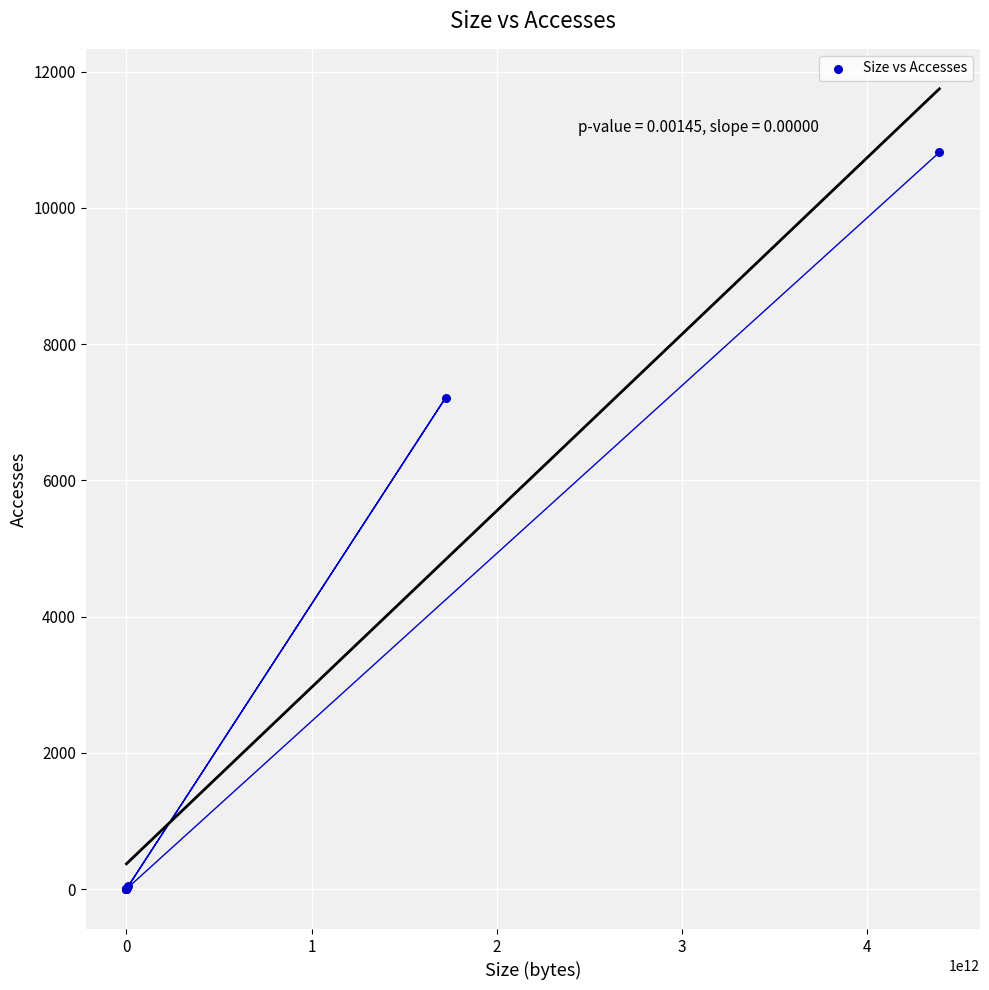

What Y value in the scatter plot is closest to 5407?

7214